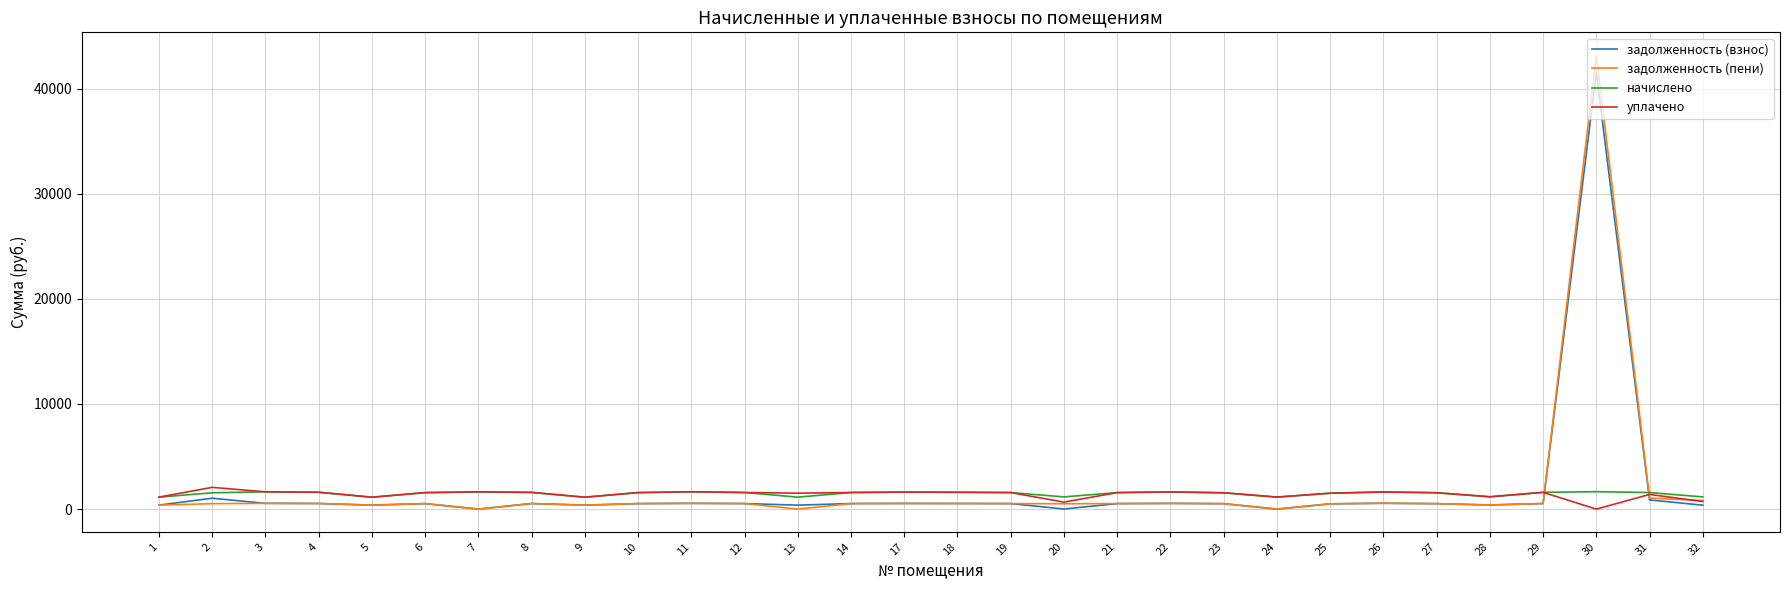

At which label does уплачено reach its peak?

2